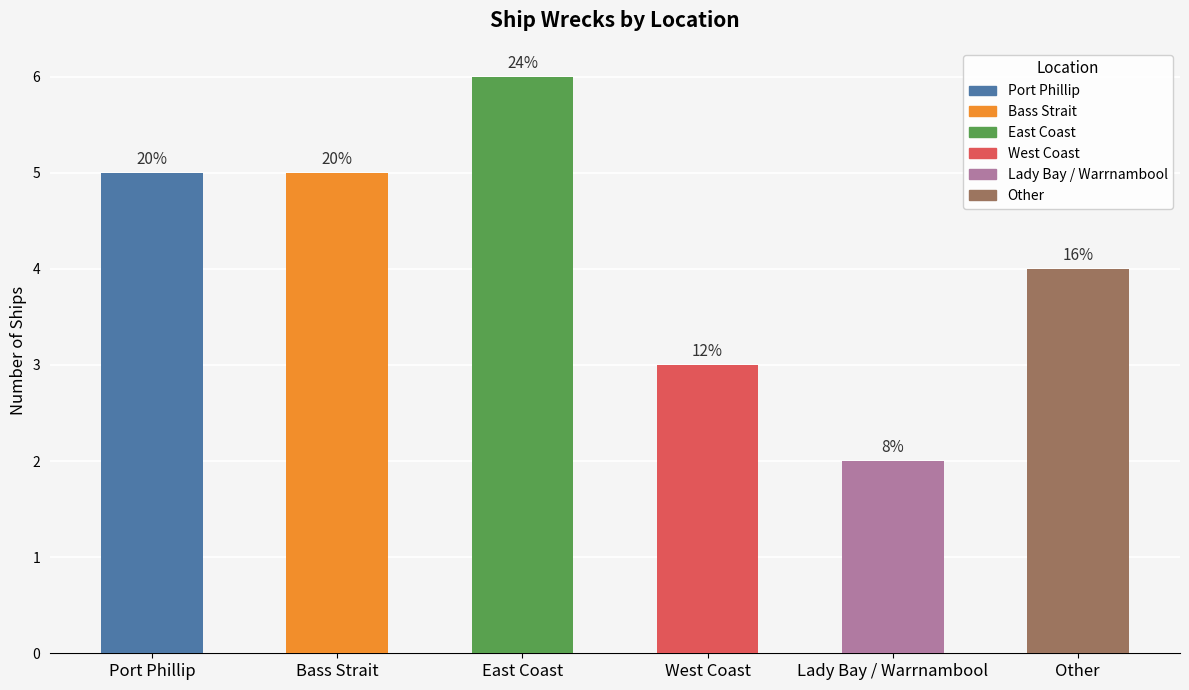

Are the bars horizontal?

No